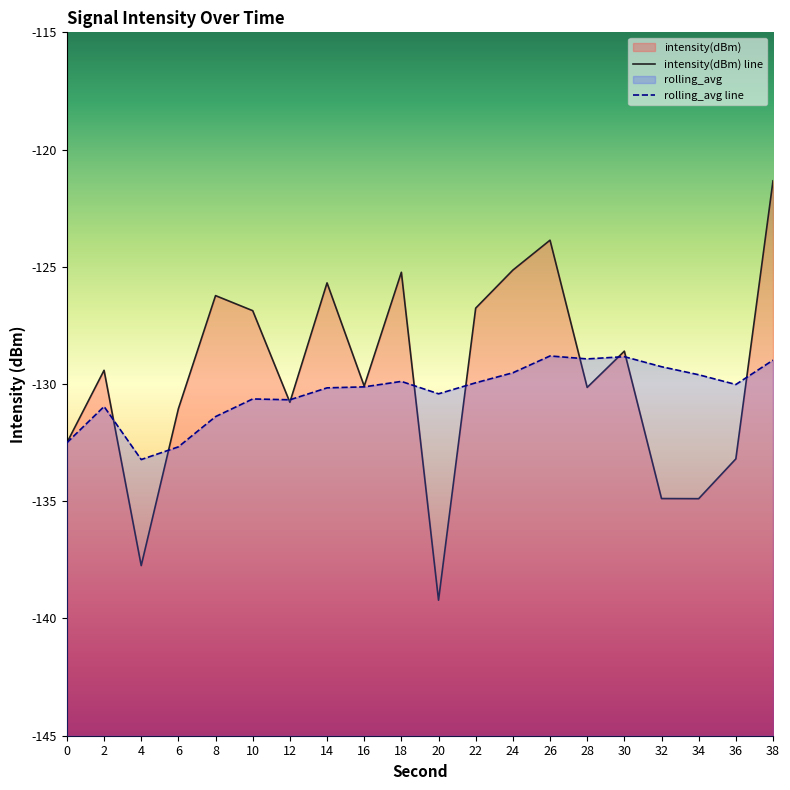

True or false: rolling_avg and intensity(dBm) cross at least once.

True